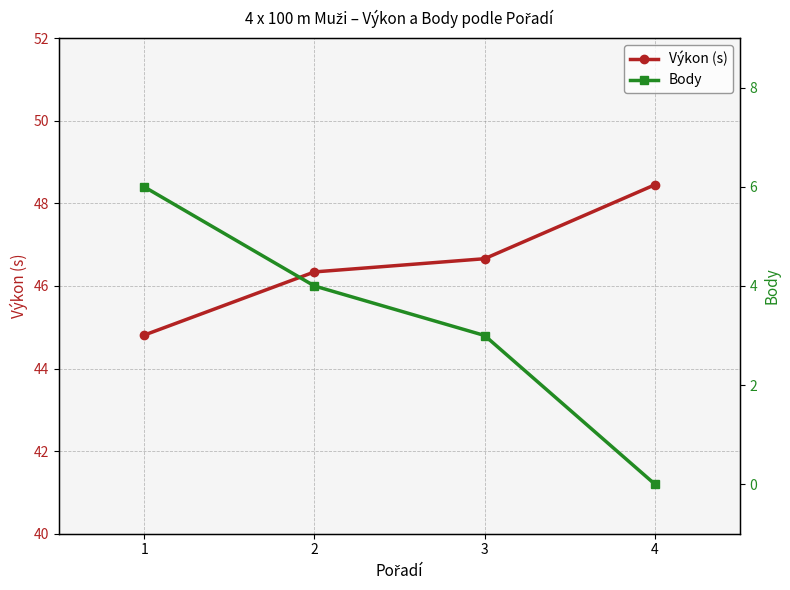

What is the sum of the Body values at 4 and 3?

3.0